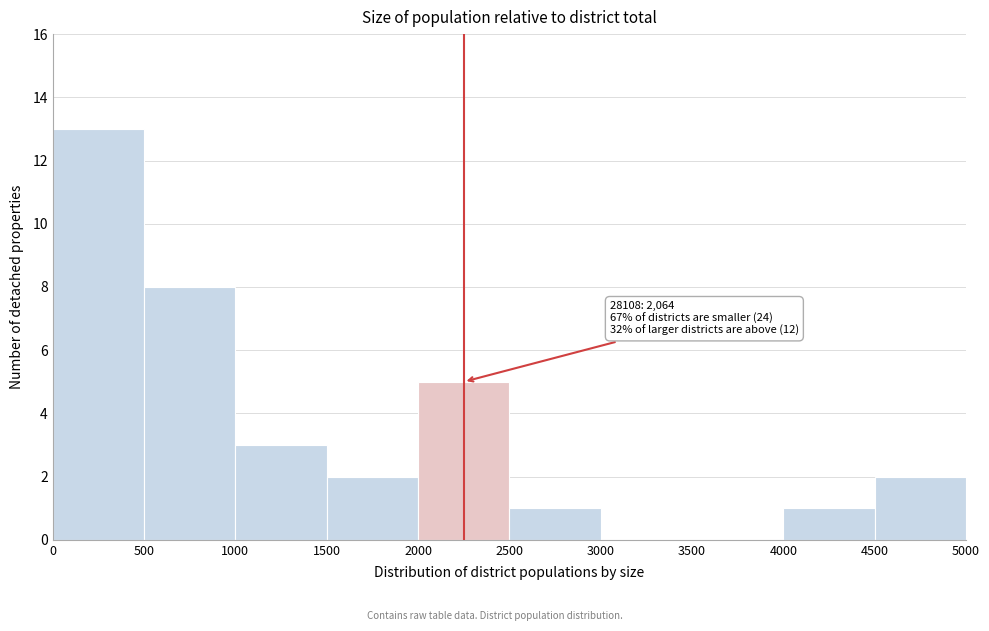

Over which range of the x-axis is the bar tallest?

0 to 500